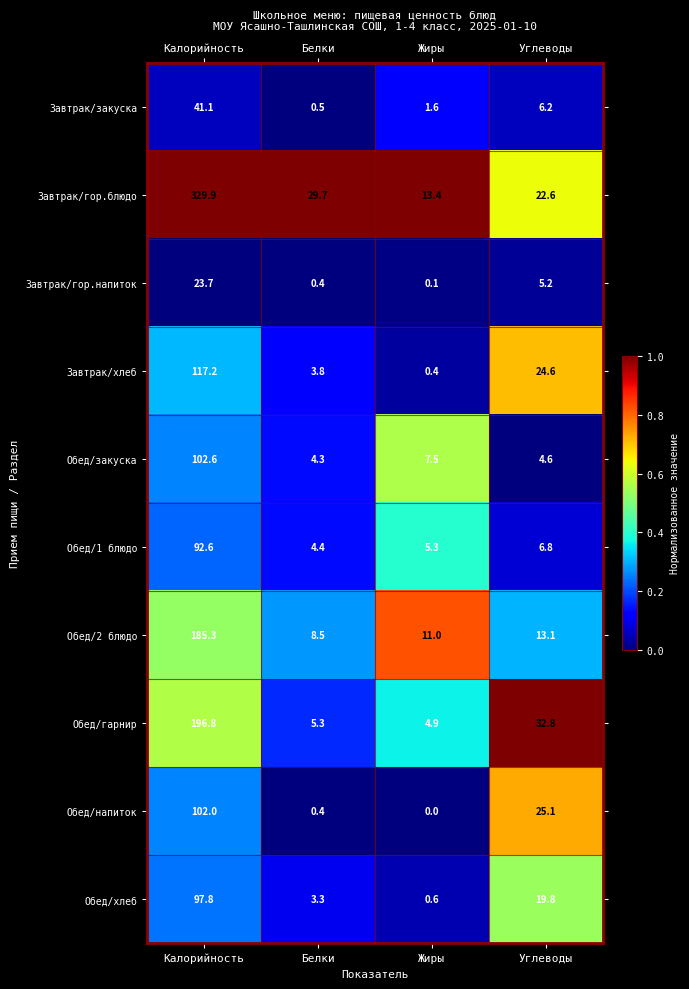

Where does the Обед/гарнир series first go above 32?

Калорийность